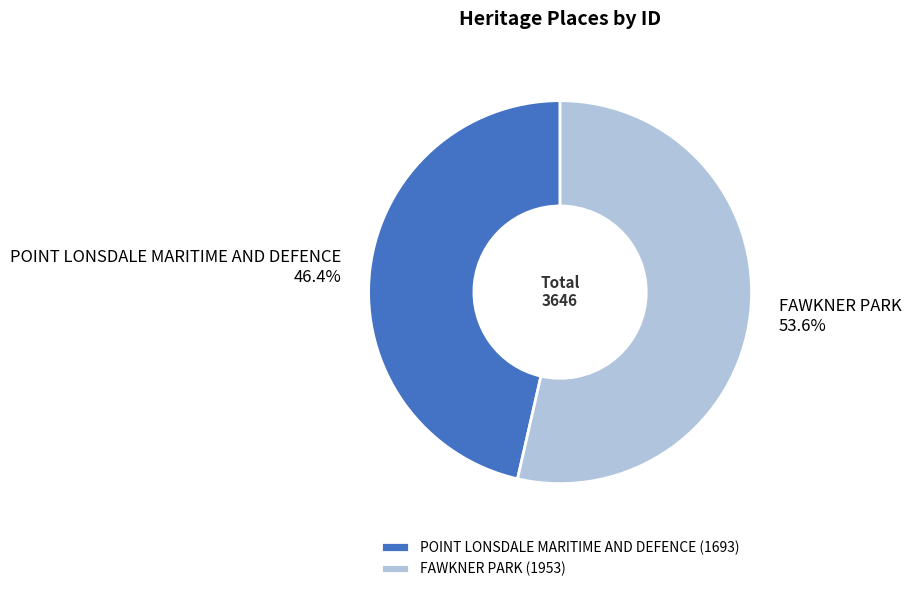

Count the number of slices in the pie.

2